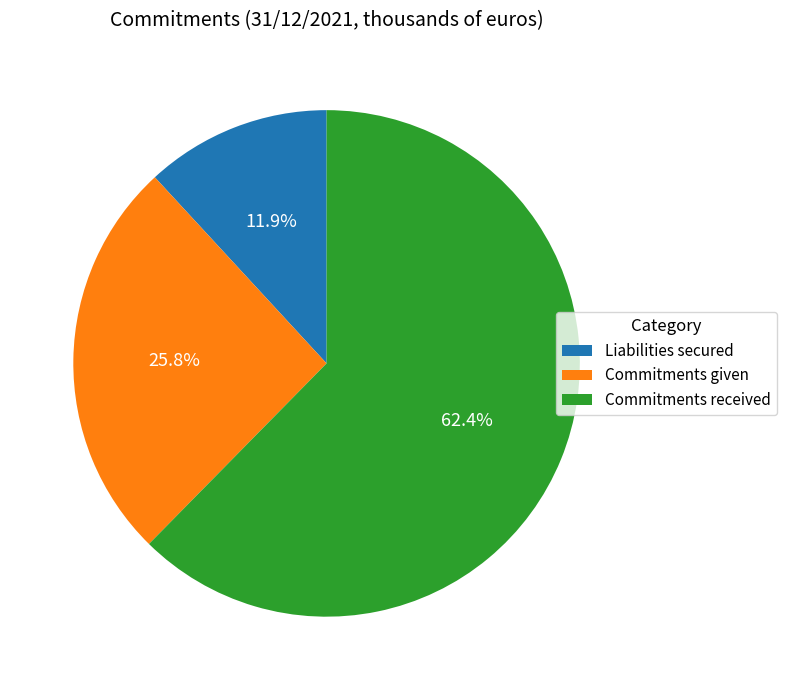

What percentage is the Commitments received slice, to the nearest percent?

62%